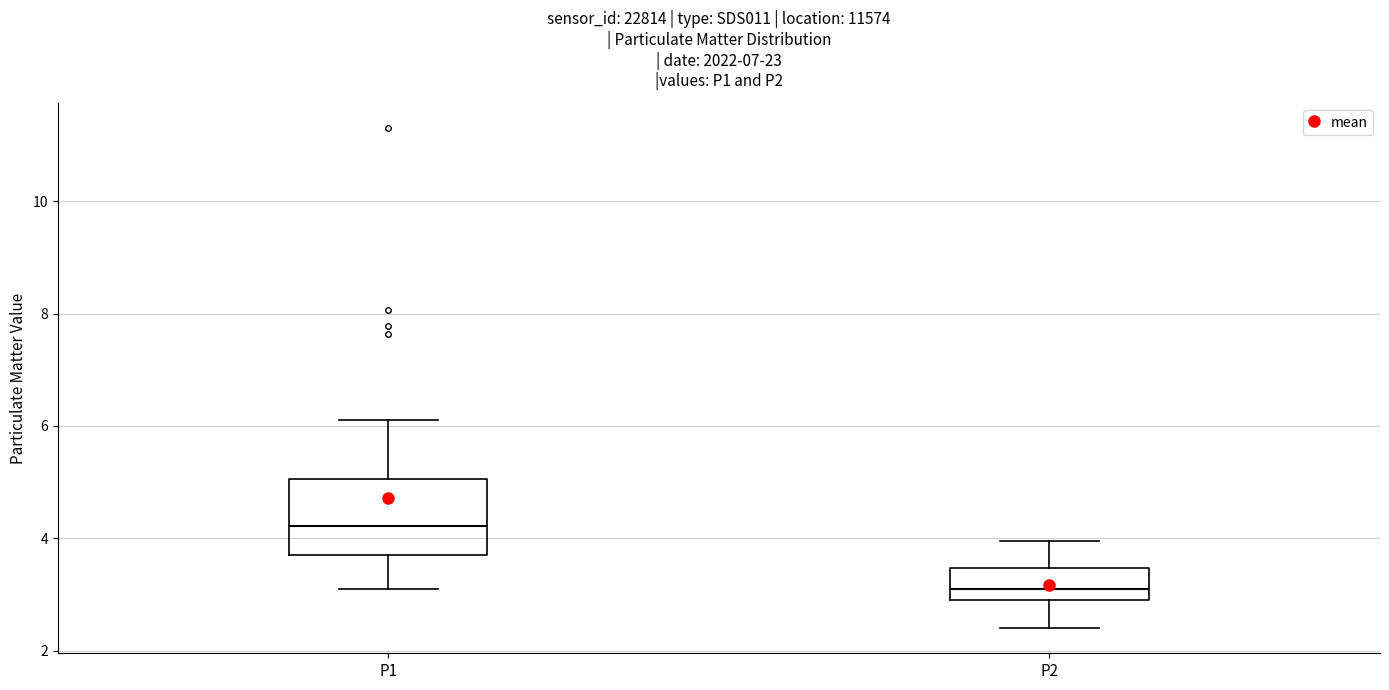

Which box's median line is the lowest?

P2